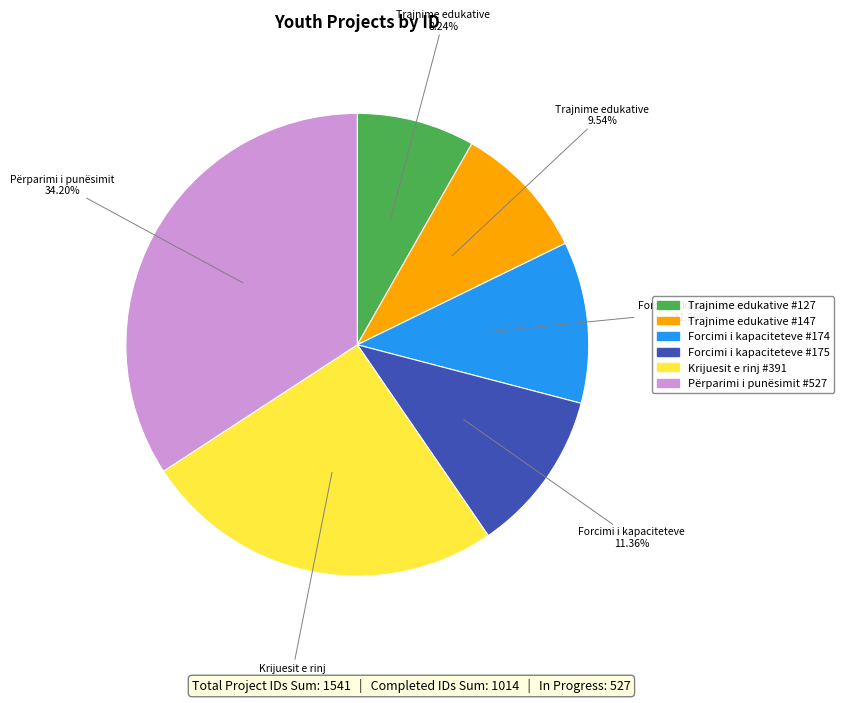

Is there any slice that represents more than half of the pie?

No